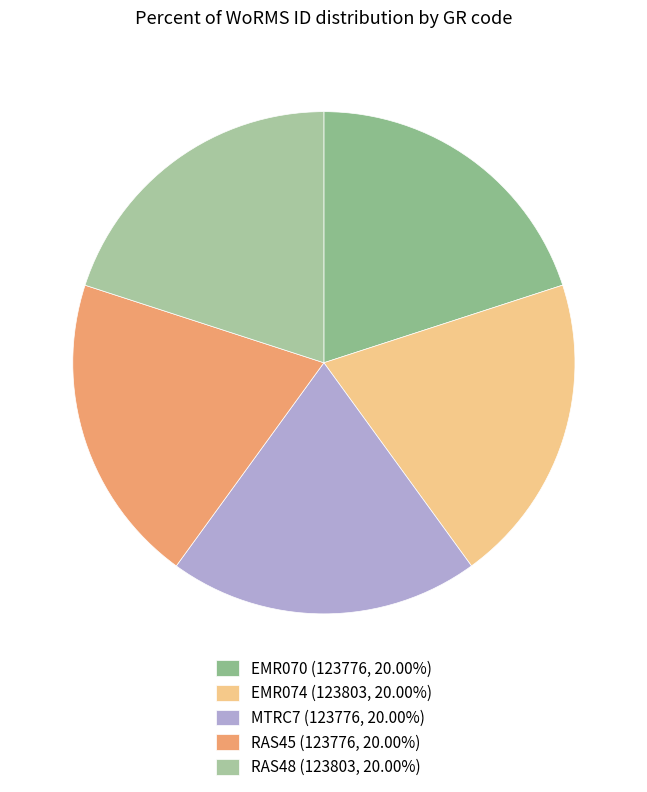

Does RAS45 account for over 50% of the chart?

No